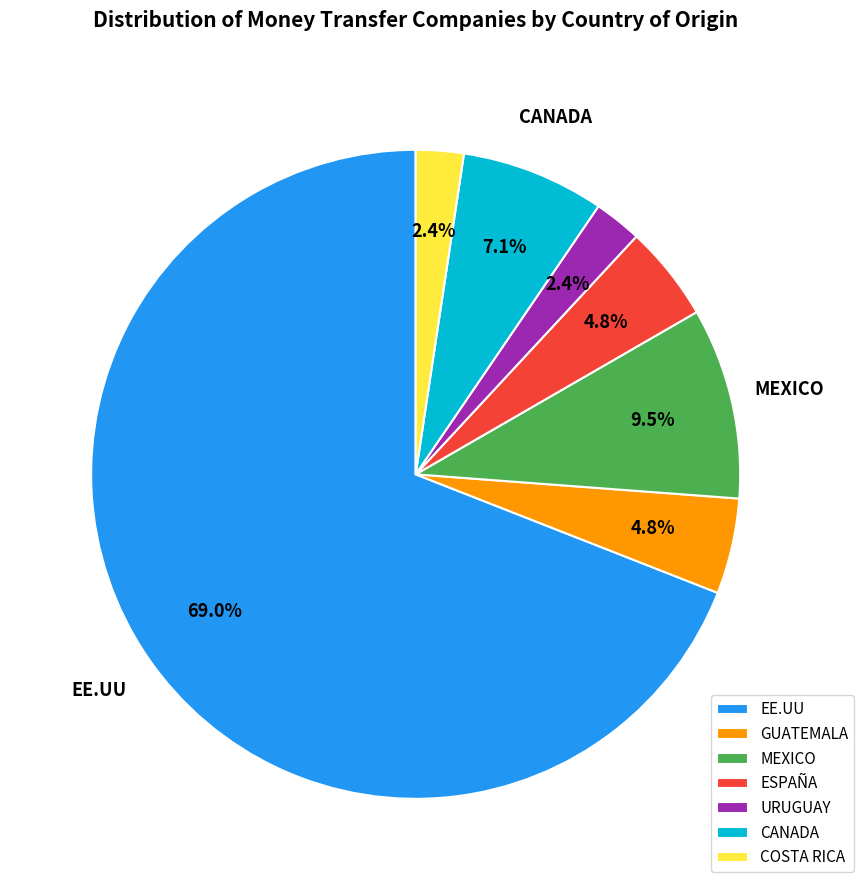

Which category has the biggest portion of the pie?

EE.UU